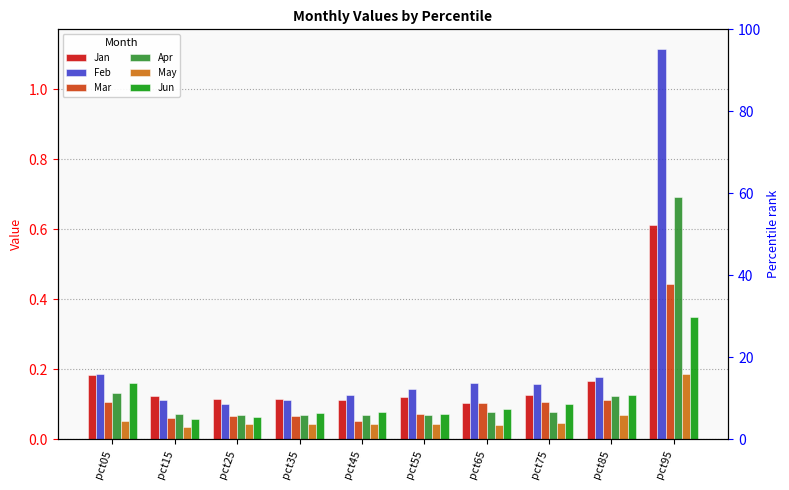

At which category is the sum across all series the highest?

pct95